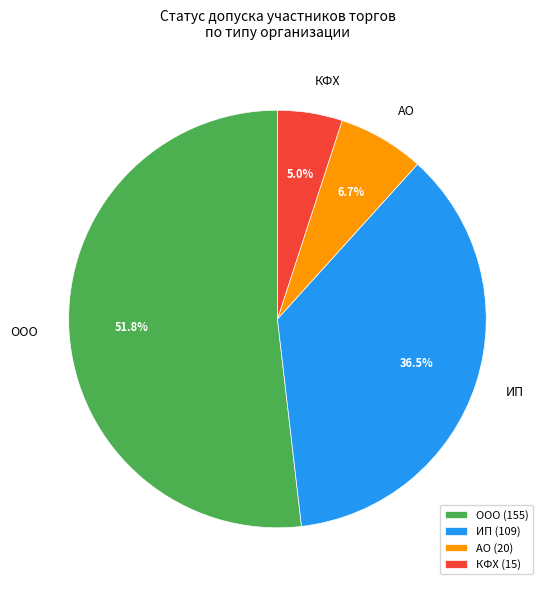

To the nearest percent, what is the difference between the largest and smallest slice percentages?

47%